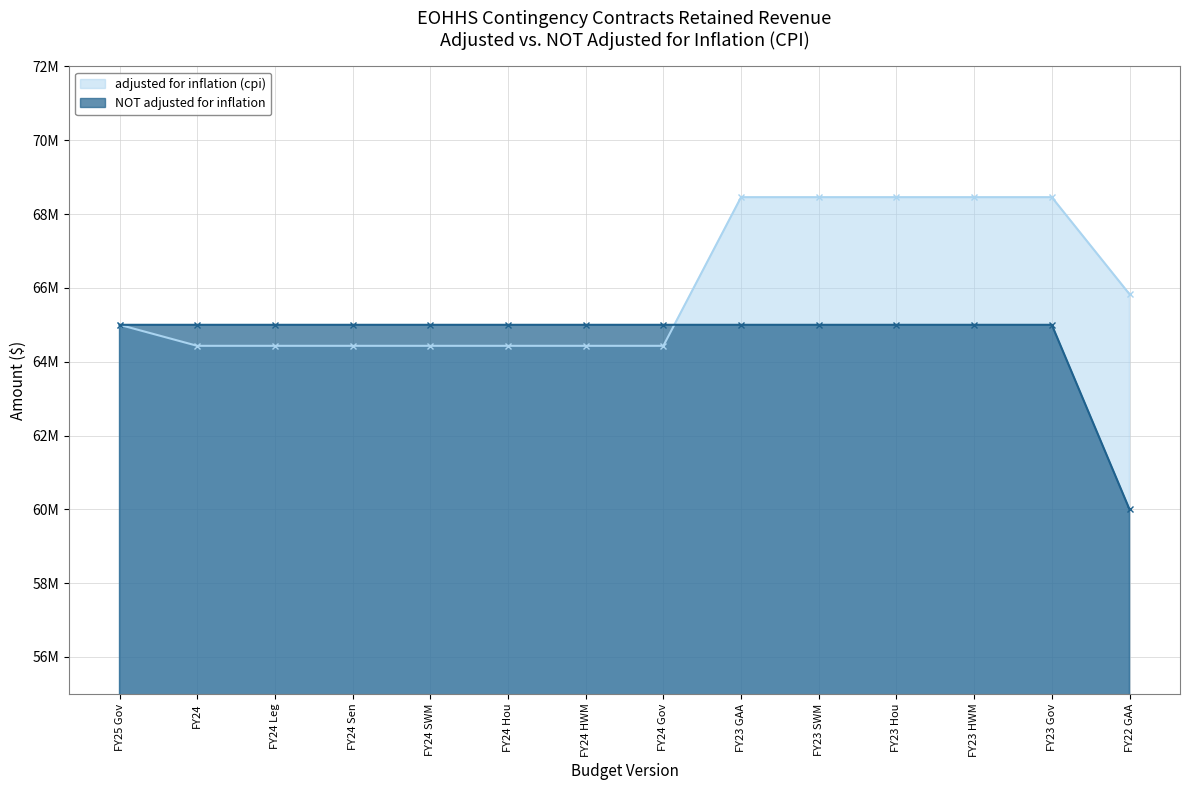

True or false: adjusted for inflation (cpi) has more than 1 interior local peaks.

False